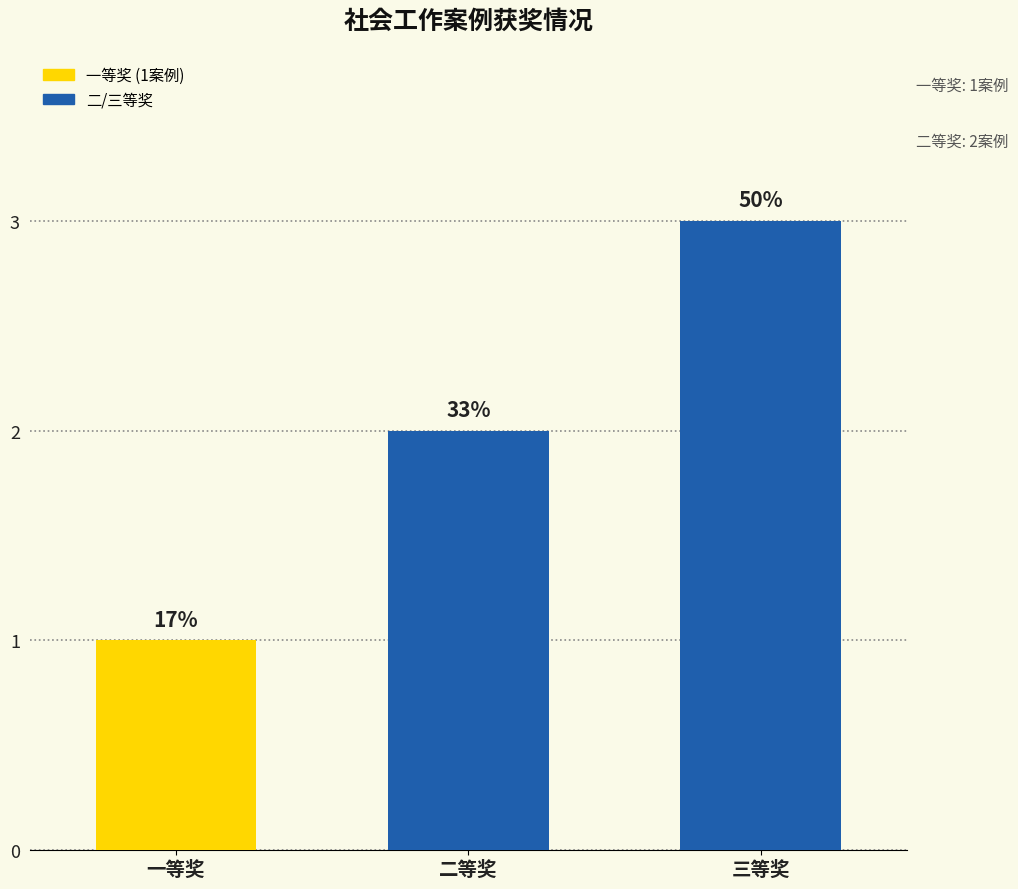

Where does the data first go above 2?

三等奖